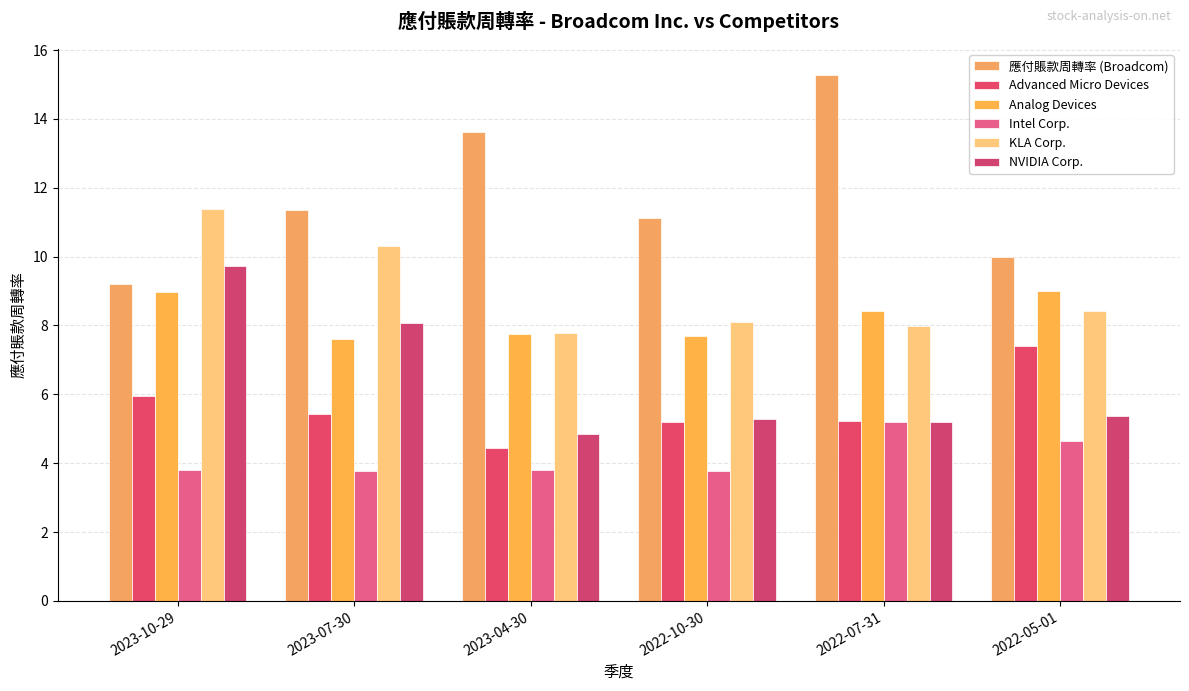

Are the bars horizontal?

No